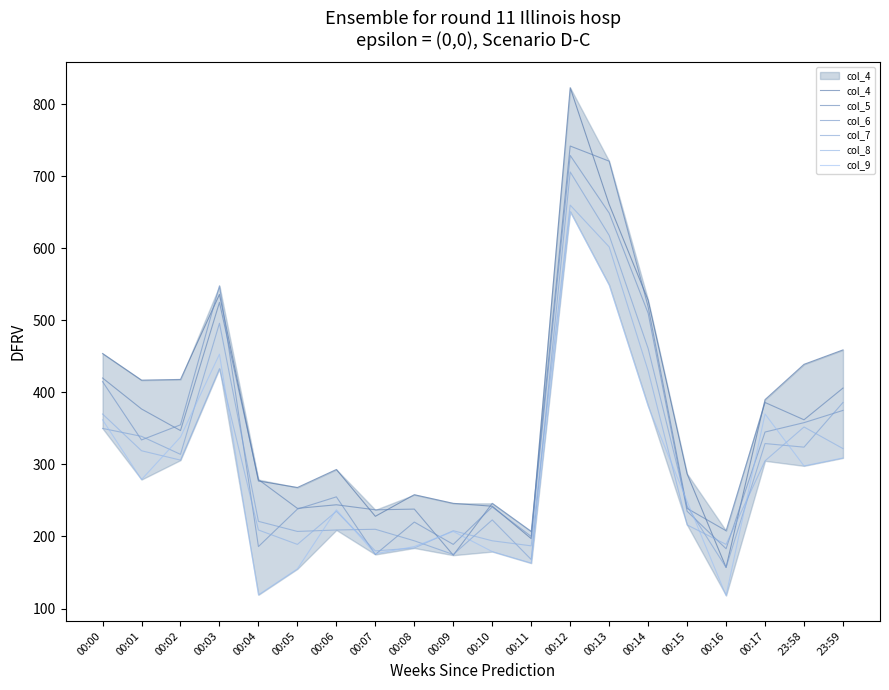

Does the chart have visible grid lines?

No